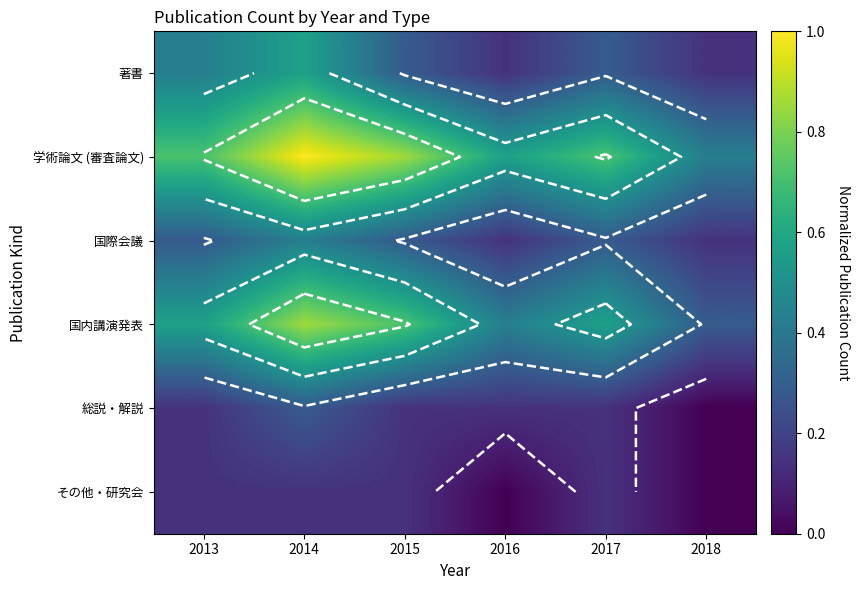

List the series in order of their peak value, lowest first.

その他・研究会, 総説・解説, 国際会議, 著書, 国内講演発表, 学術論文 (審査論文)